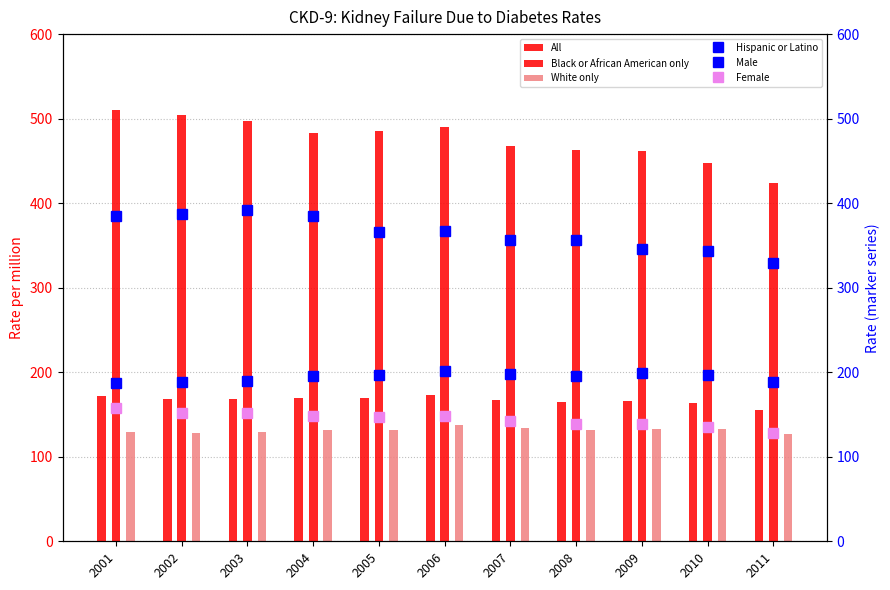

Where does the All series first go above 168?

2001